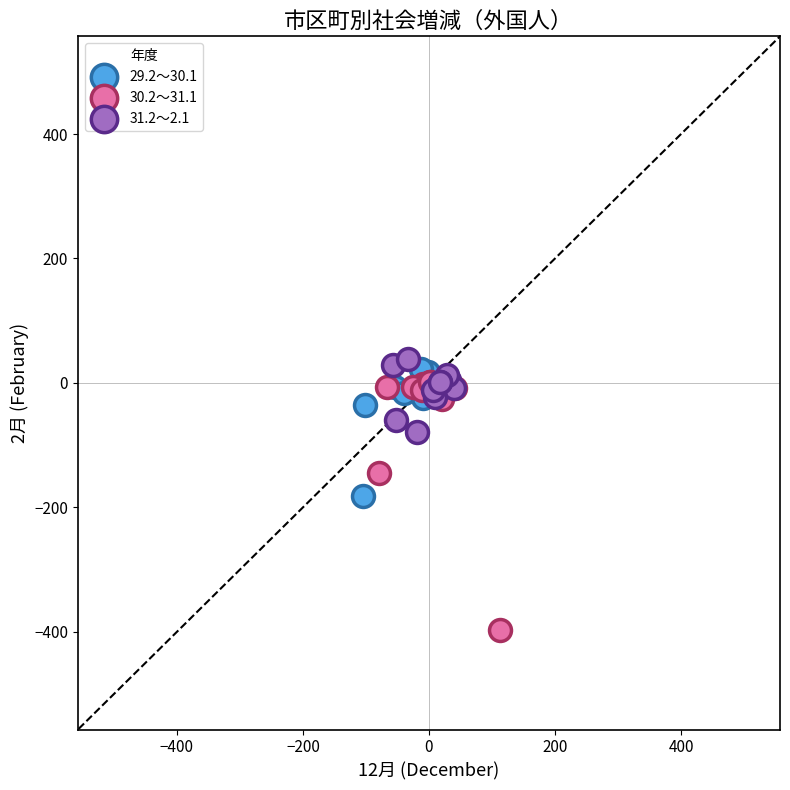

Which series has the largest Y range (max minus min)?

30.2～31.1